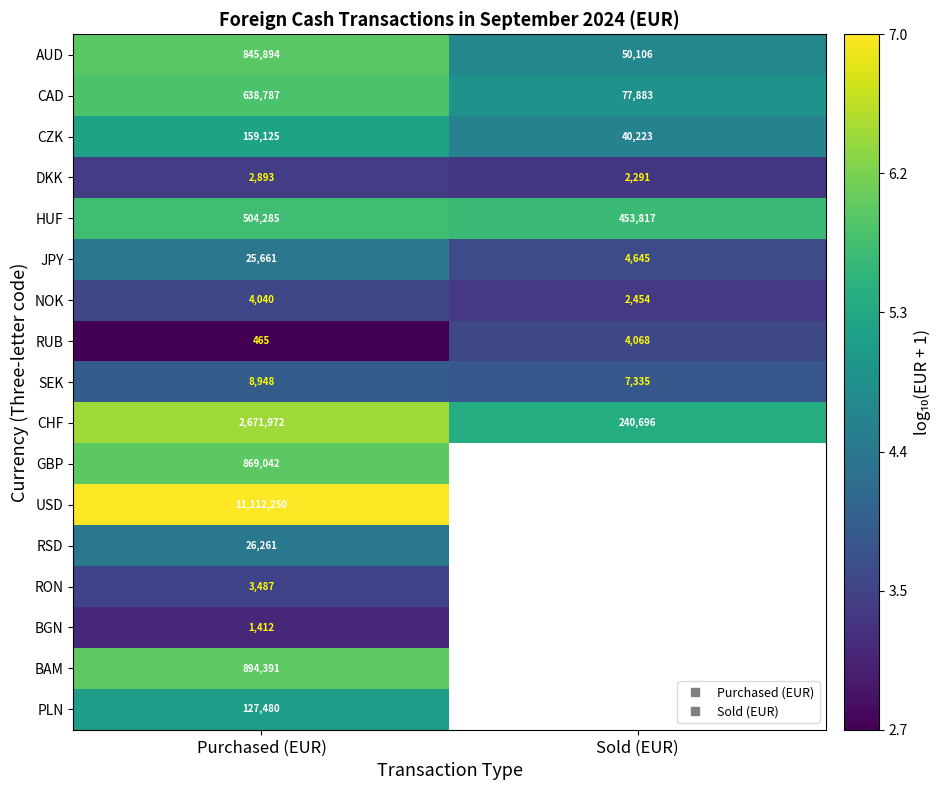

Rank the series at Purchased (EUR) from highest to lowest value.

USD, CHF, BAM, GBP, AUD, CAD, HUF, CZK, PLN, RSD, JPY, SEK, NOK, RON, DKK, BGN, RUB